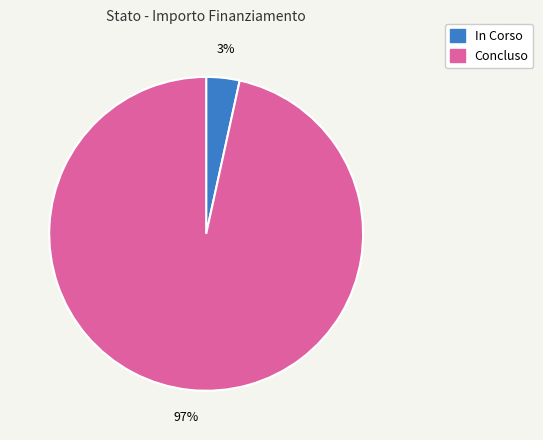

Which category has the biggest portion of the pie?

Concluso